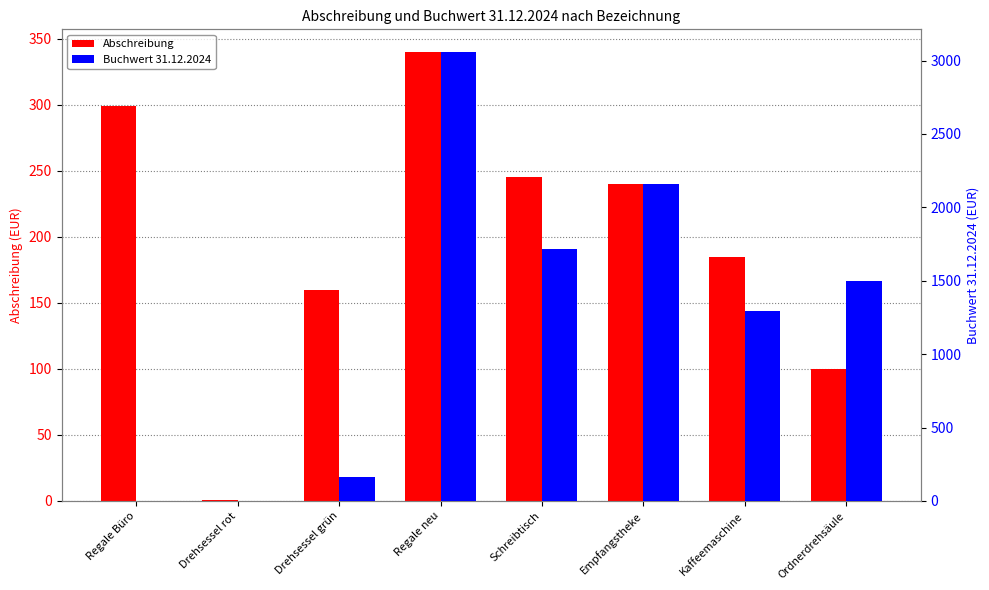

List the series in order of their peak value, lowest first.

Abschreibung, Buchwert 31.12.2024